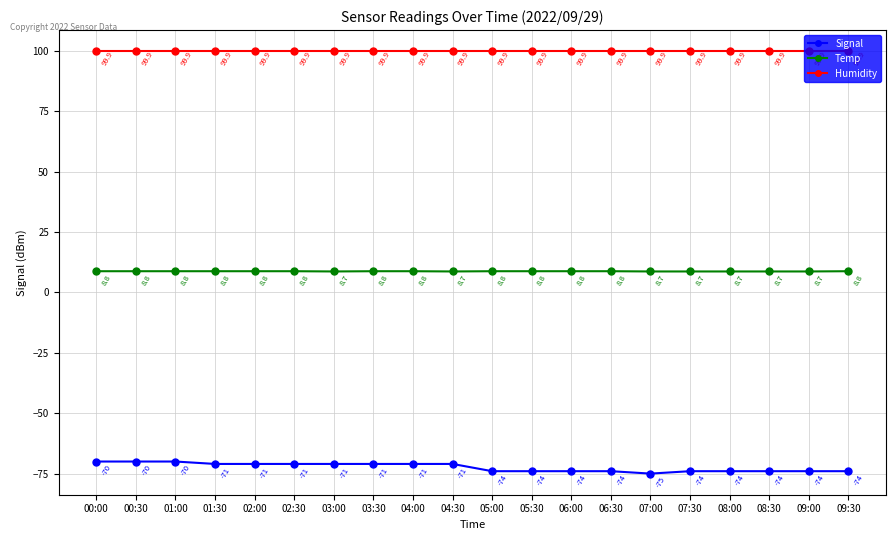

Is it true that Signal equals -71.0 at 03:00?

True